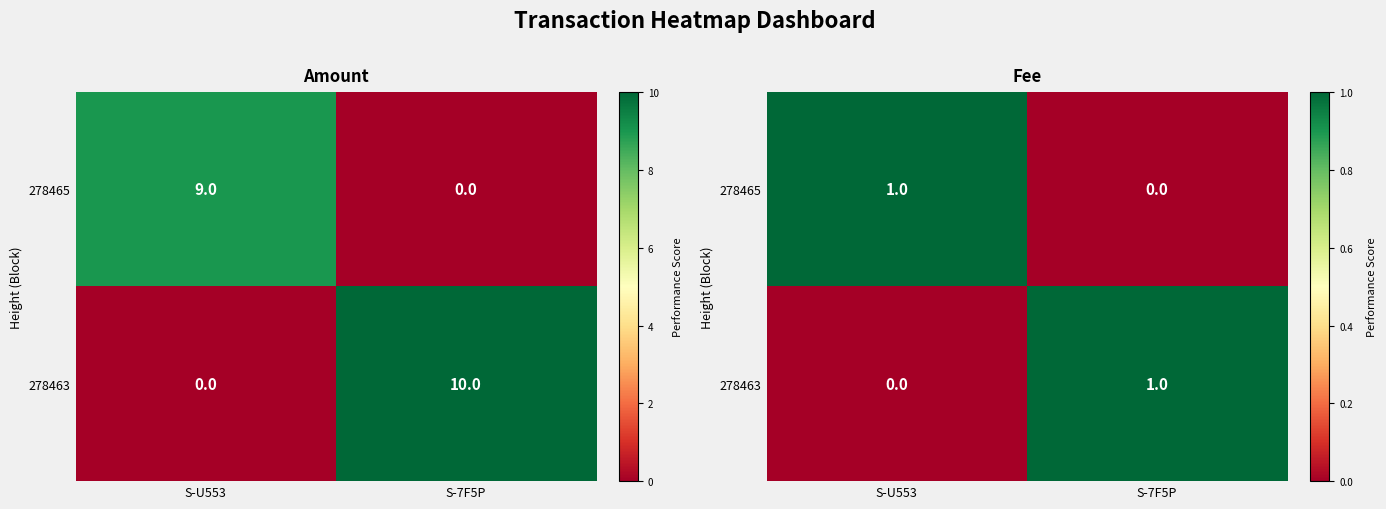

What is the sum of all 278465 values?

1